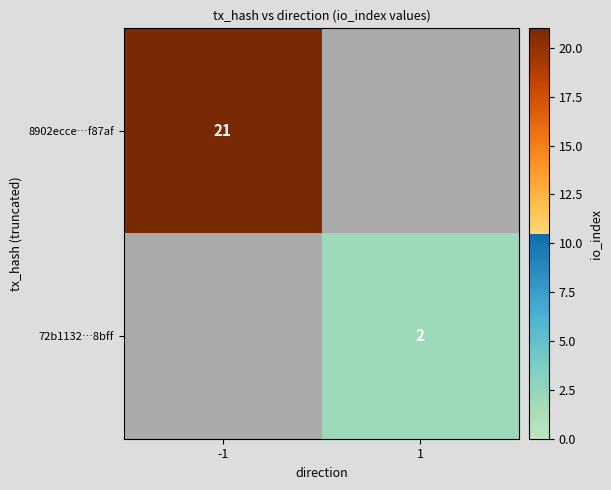

Is it true that 8902ecce…f87af equals 13 at -1?

False